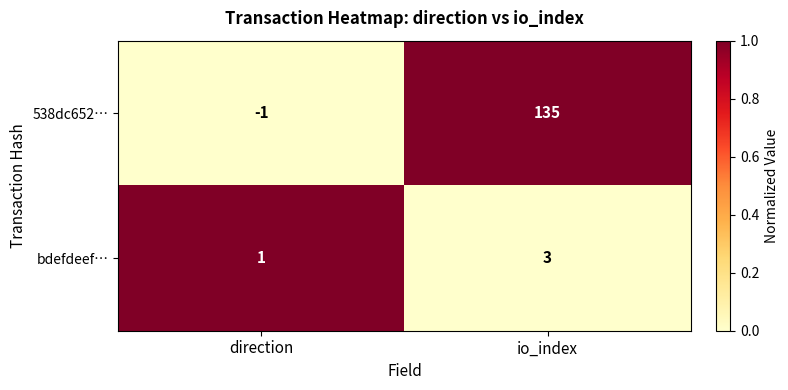

Rank the series at direction from lowest to highest value.

538dc652…, bdefdeef…